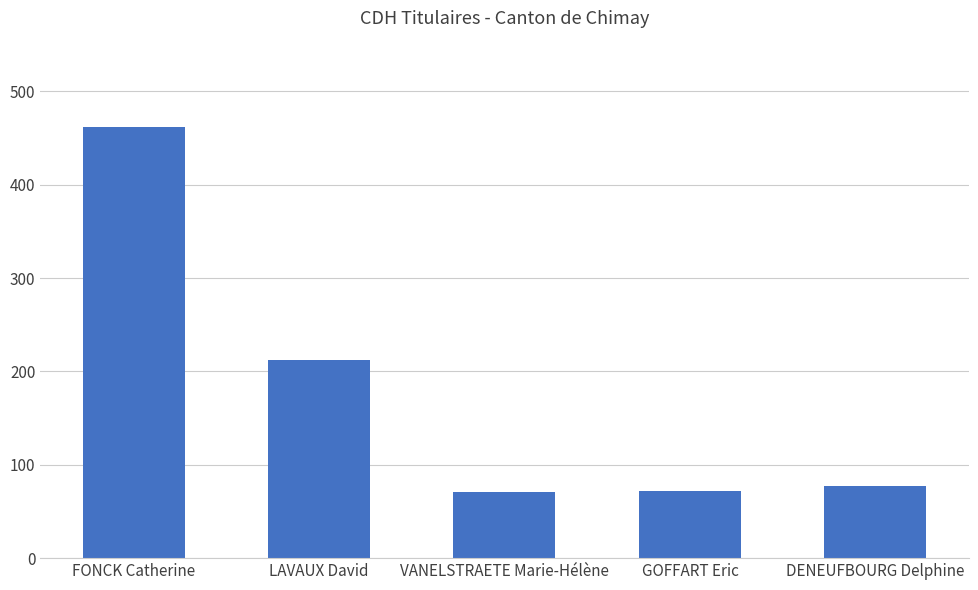

What is the change in value from LAVAUX David to VANELSTRAETE Marie-Hélène?

-141